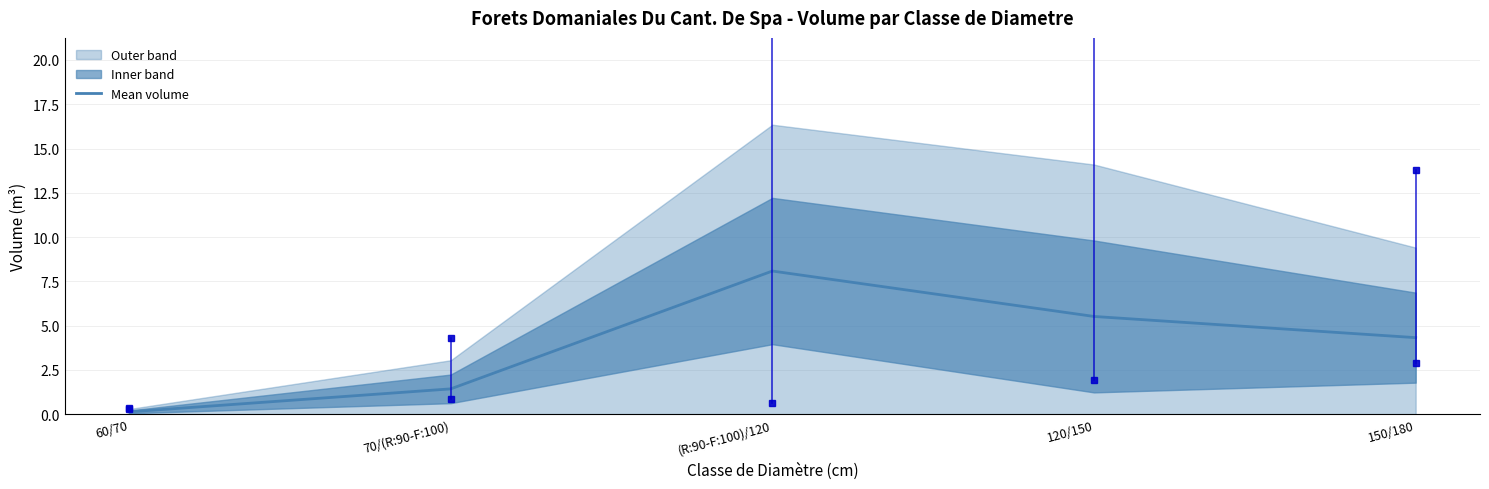

What is the average value?

3.9